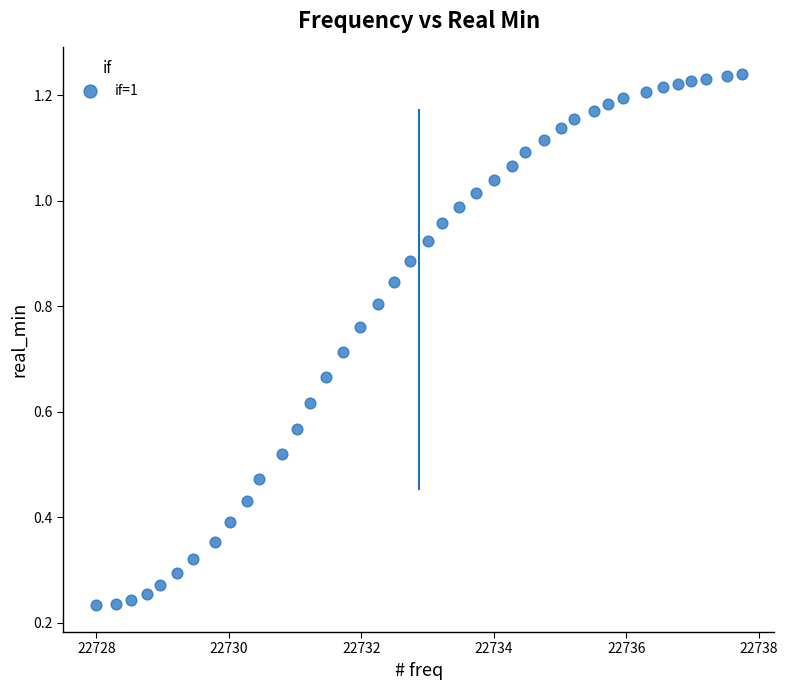

What is the range of X values (max minus min)?

9.8